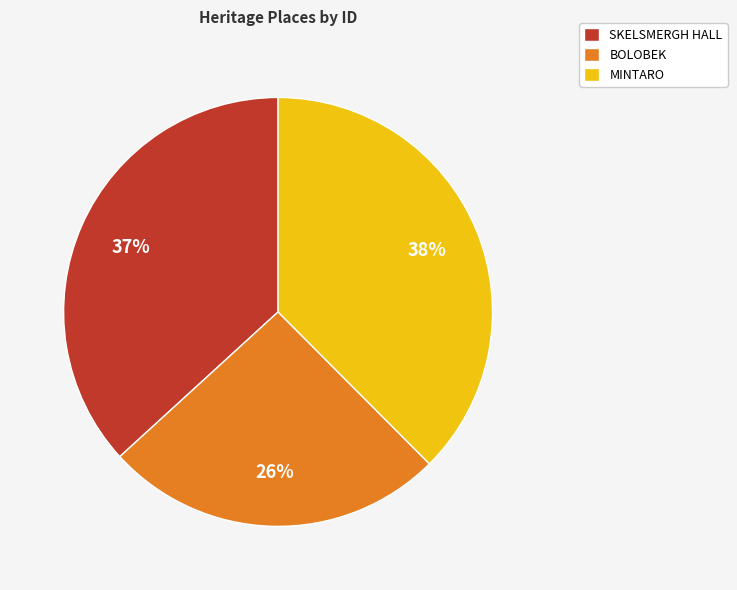

Count the number of slices in the pie.

3